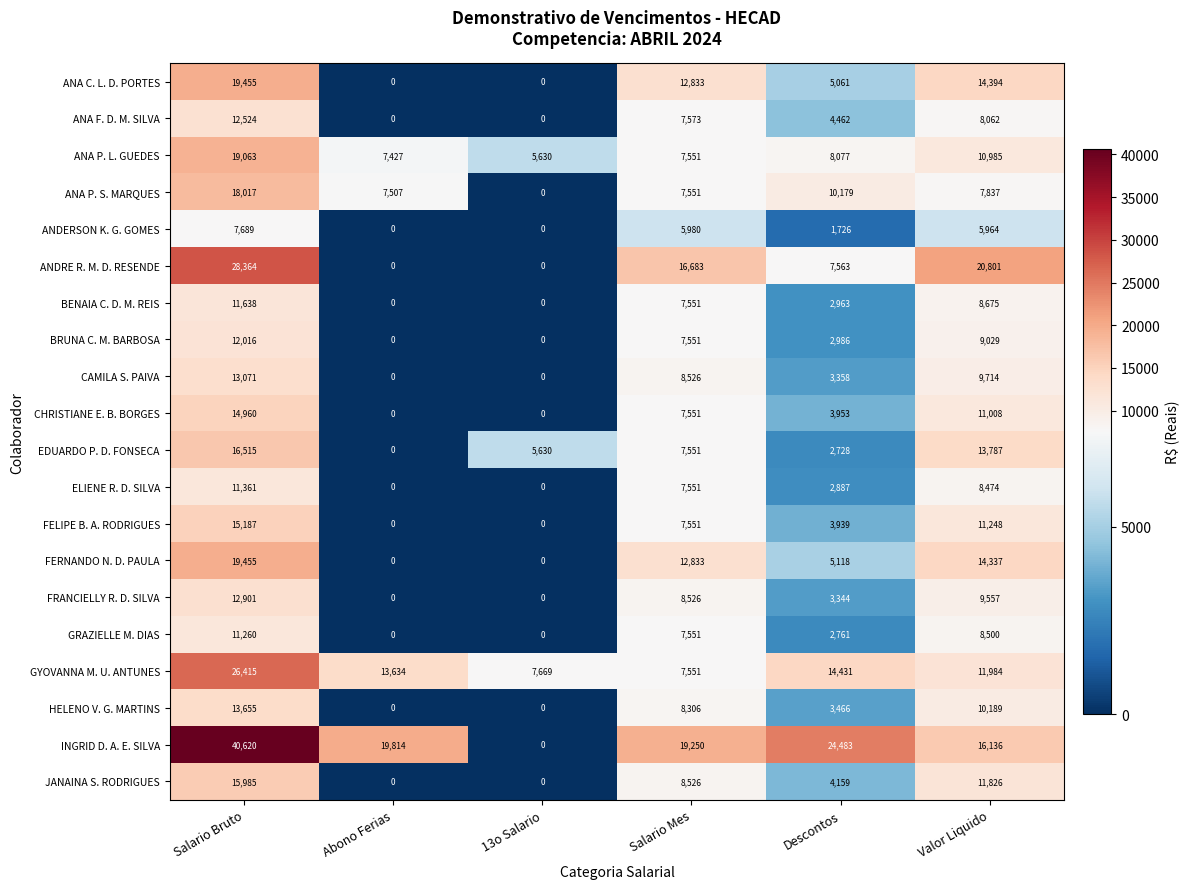

Which series has the largest total across all categories?

INGRID D. A. E. SILVA